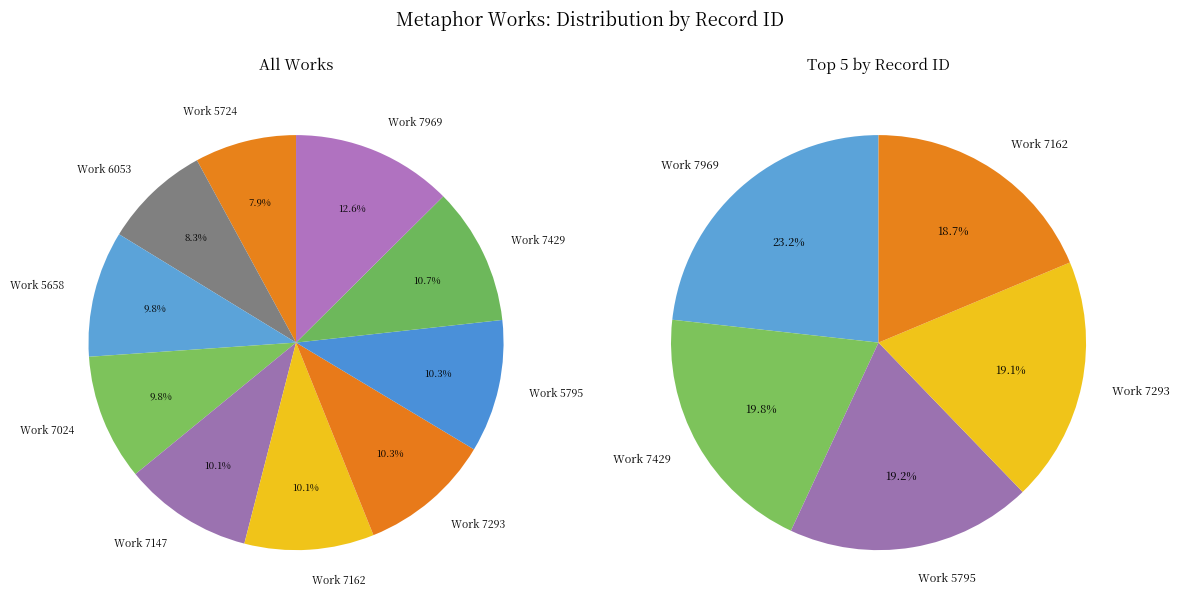

What percentage is the 7429 slice, to the nearest percent?

11%